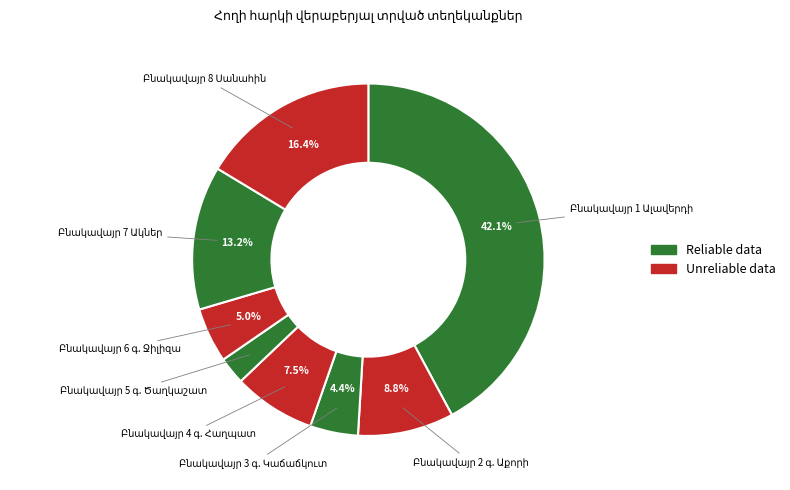

How many slices are in this pie chart?

8